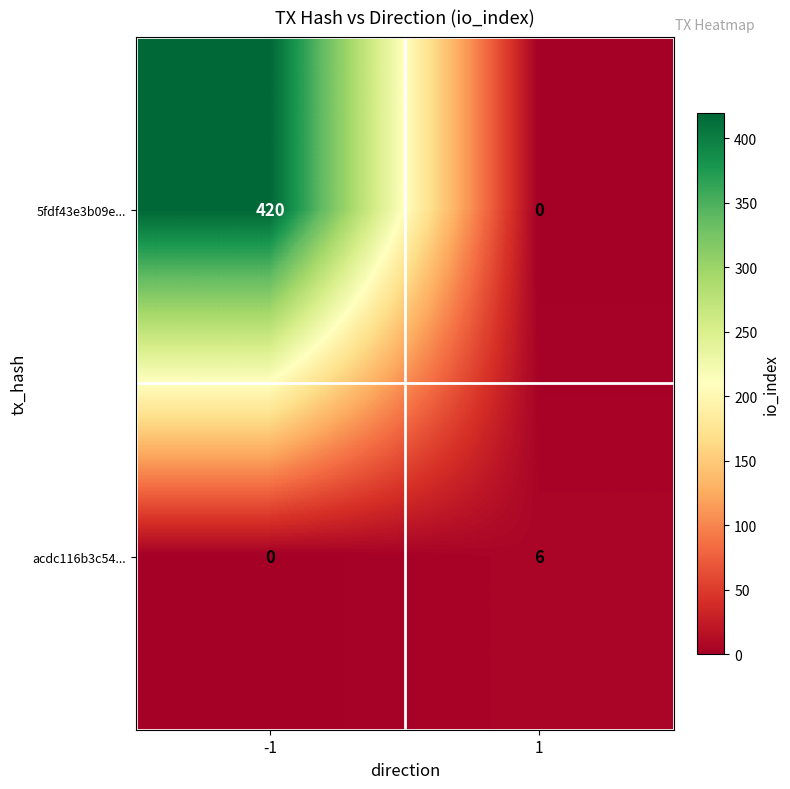

What is the greatest value displayed?

420